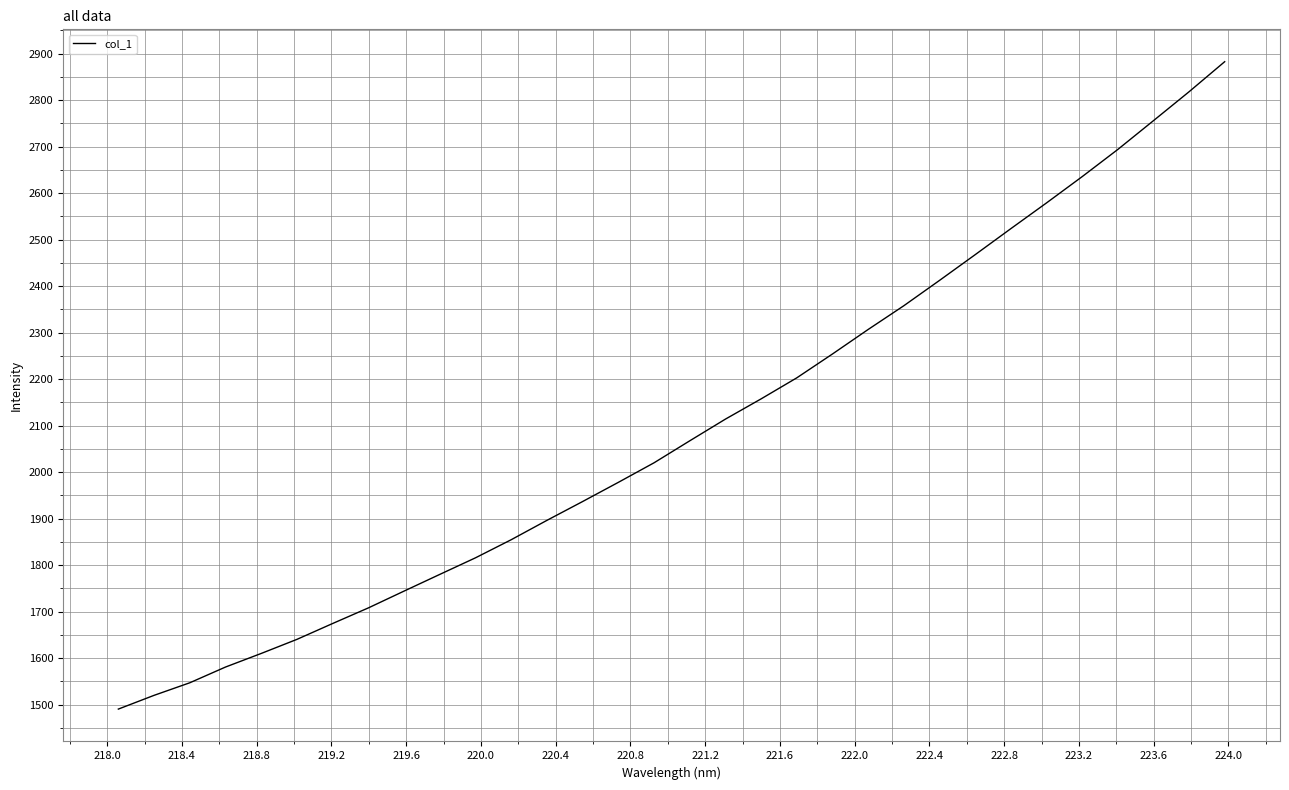

What is the minimum value shown in the chart?

1490.5